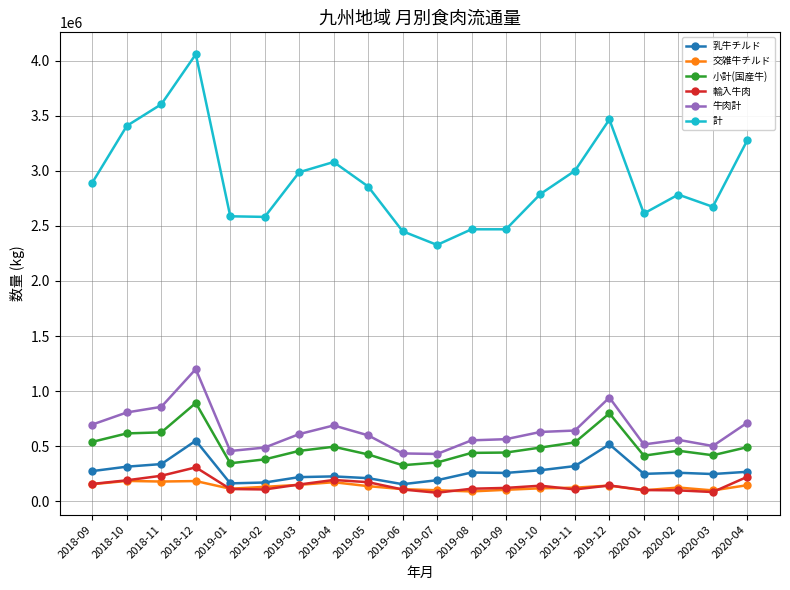

The value of 牛肉計 at 2019-04 is 1019695. True or false?

False